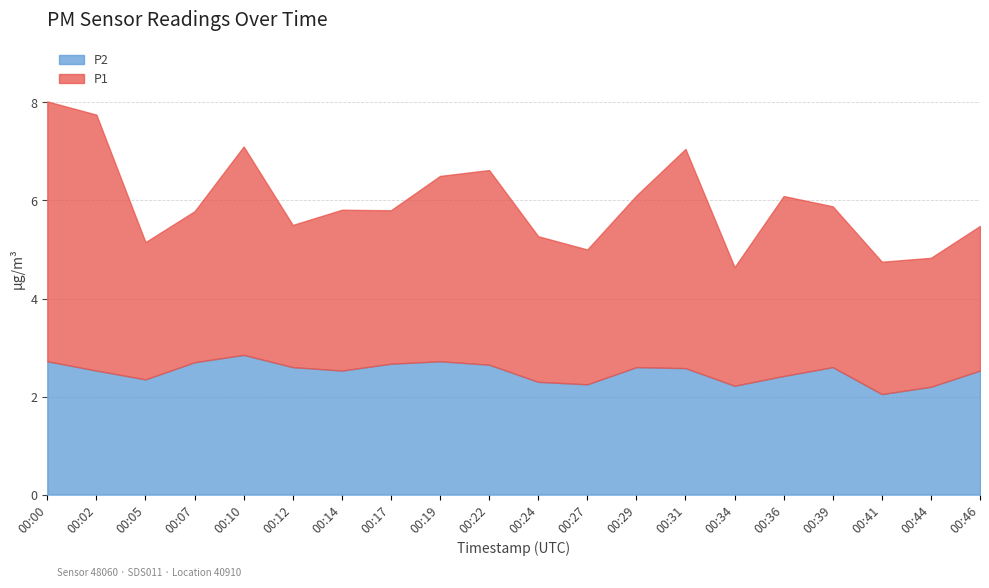

Which series has the widest spread of values?

P1